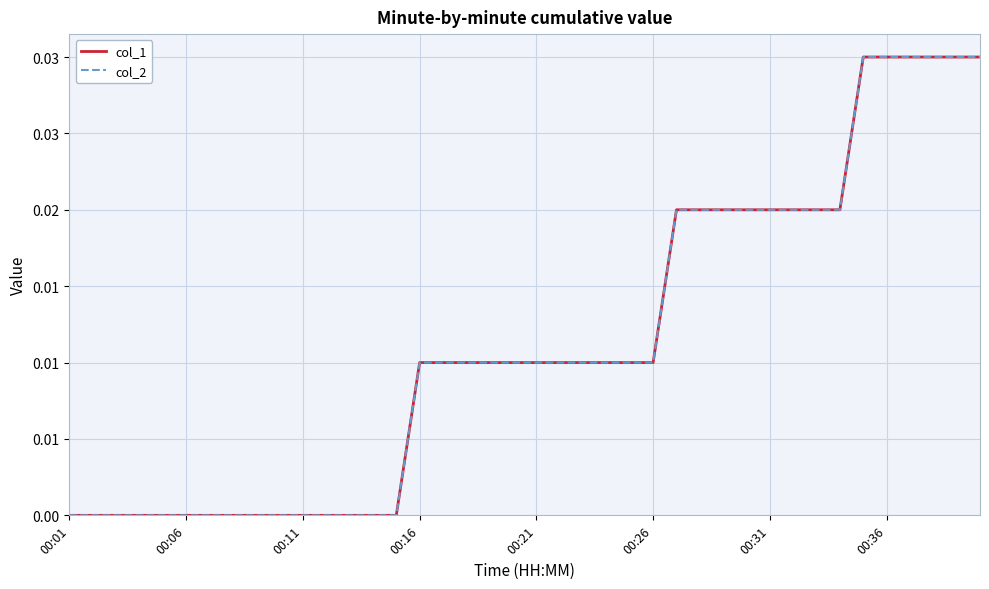

Reading right to left, transcribe all the data shown in this chart.

col_1: 0.0	0.0	0.0	0.0	0.0	0.0	0.0	0.0	0.0	0.0	0.0	0.0	0.0	0.0	0.0	0.0	0.0	0.0	0.0	0.0	0.0	0.0	0.0	0.0	0.0	0.0	0.0	0.0	0.0	0.0	0.0	0.0	0.0	0.0	0.0	0.0	0.0	0.0	0.0	0.0
col_2: 0.0	0.0	0.0	0.0	0.0	0.0	0.0	0.0	0.0	0.0	0.0	0.0	0.0	0.0	0.0	0.0	0.0	0.0	0.0	0.0	0.0	0.0	0.0	0.0	0.0	0.0	0.0	0.0	0.0	0.0	0.0	0.0	0.0	0.0	0.0	0.0	0.0	0.0	0.0	0.0